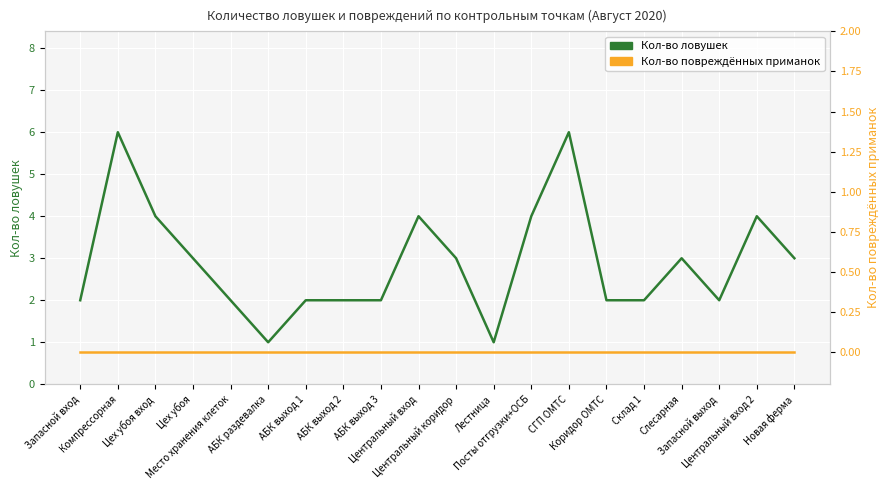

Reading left to right, list all the values displayed in this chart.

Кол-во ловушек: Запасной вход=2	Компрессорная=6	Цех убоя вход=4	Цех убоя=3	Место хранения клеток=2	АБК раздевалка=1	АБК выход 1=2	АБК выход 2=2	АБК выход 3=2	Центральный вход=4	Центральный коридор=3	Лестница=1	Посты отгрузки+ОСБ=4	СГП ОМТС=6	Коридор ОМТС=2	Склад 1=2	Слесарная=3	Запасной выход=2	Центральный вход 2=4	Новая ферма=3
Кол-во повреждённых приманок: Запасной вход=0	Компрессорная=0	Цех убоя вход=0	Цех убоя=0	Место хранения клеток=0	АБК раздевалка=0	АБК выход 1=0	АБК выход 2=0	АБК выход 3=0	Центральный вход=0	Центральный коридор=0	Лестница=0	Посты отгрузки+ОСБ=0	СГП ОМТС=0	Коридор ОМТС=0	Склад 1=0	Слесарная=0	Запасной выход=0	Центральный вход 2=0	Новая ферма=0